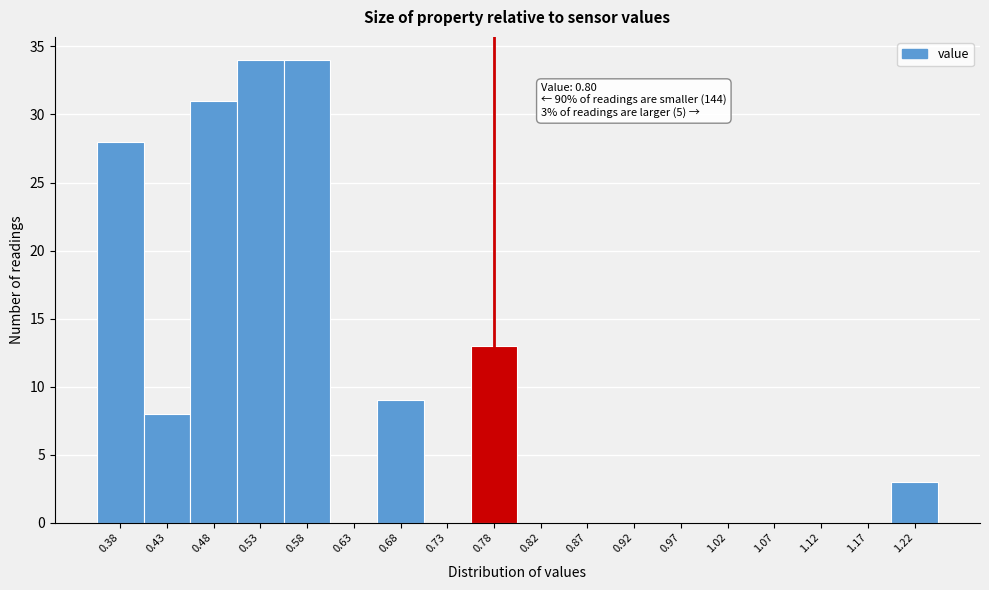

Reading right to left, list all the values displayed in this chart.

1.22=3	1.17=0	1.12=0	1.07=0	1.02=0	0.97=0	0.92=0	0.87=0	0.82=0	0.78=13	0.73=0	0.68=9	0.63=0	0.58=34	0.53=34	0.48=31	0.43=8	0.38=28